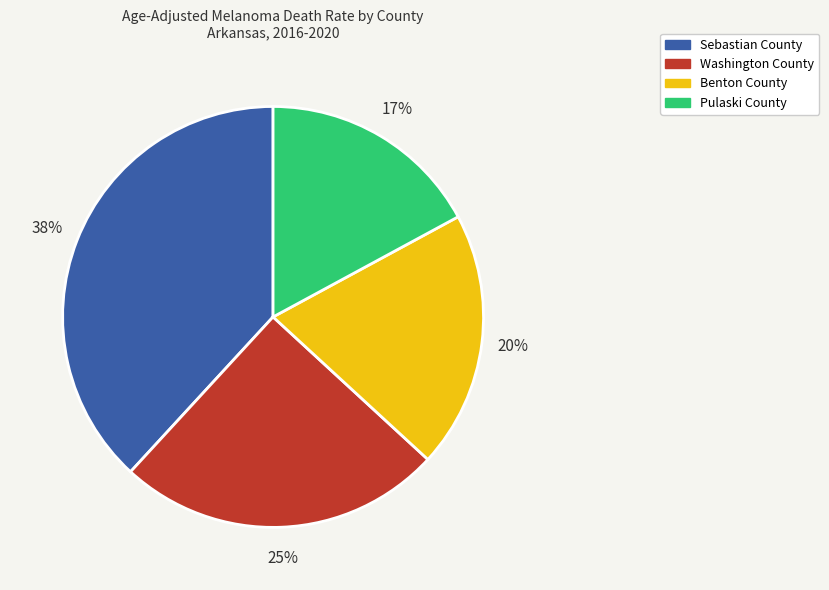

True or false: Washington County accounts for 25% of the total.

True